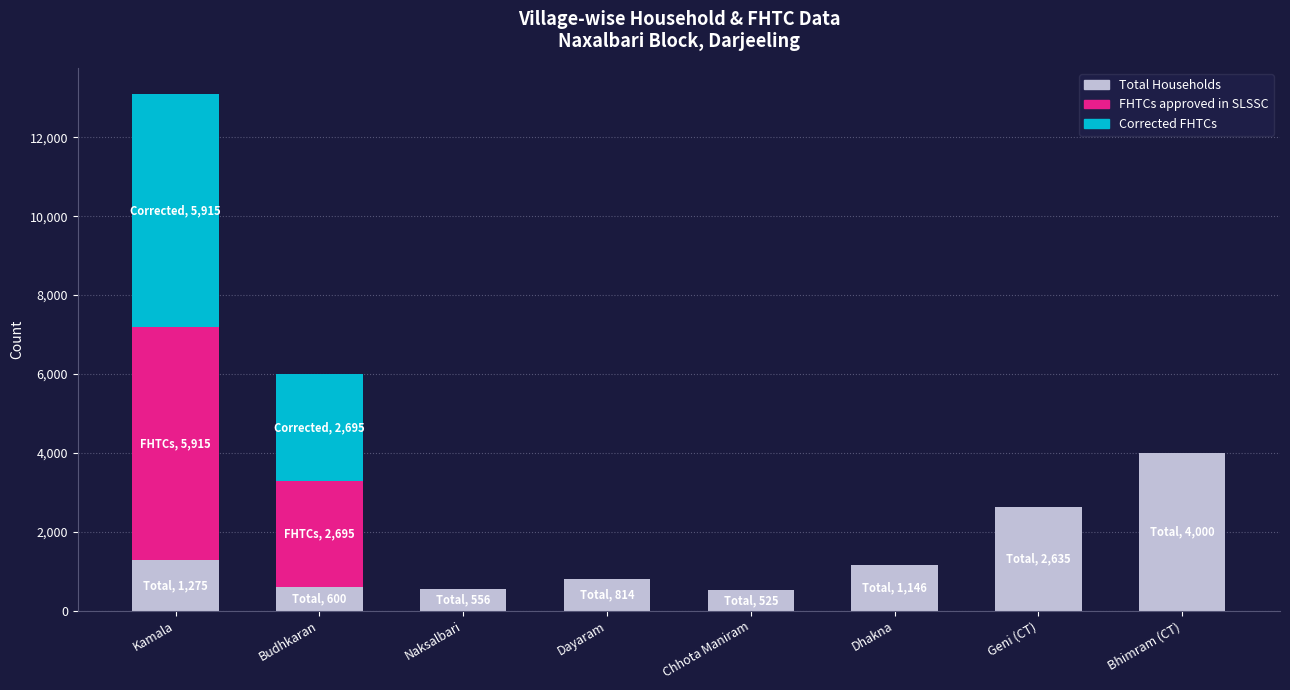

What is the sum of the Total Households values at Dayaram and Dhakna?

1960